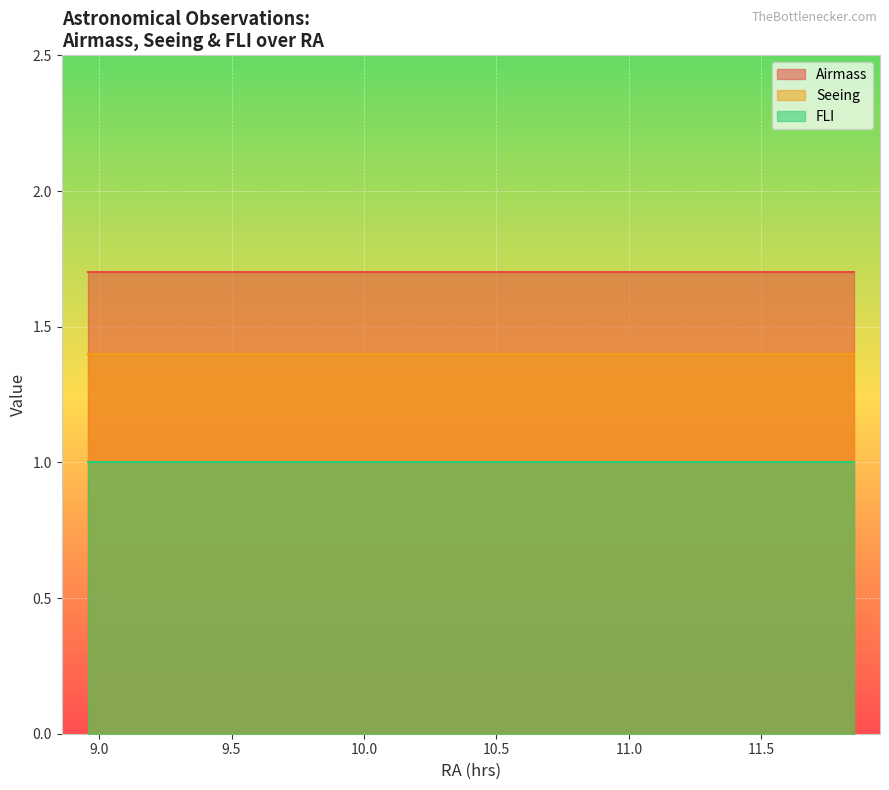

What is the approximate value of Airmass at 2012-04-05?

1.7